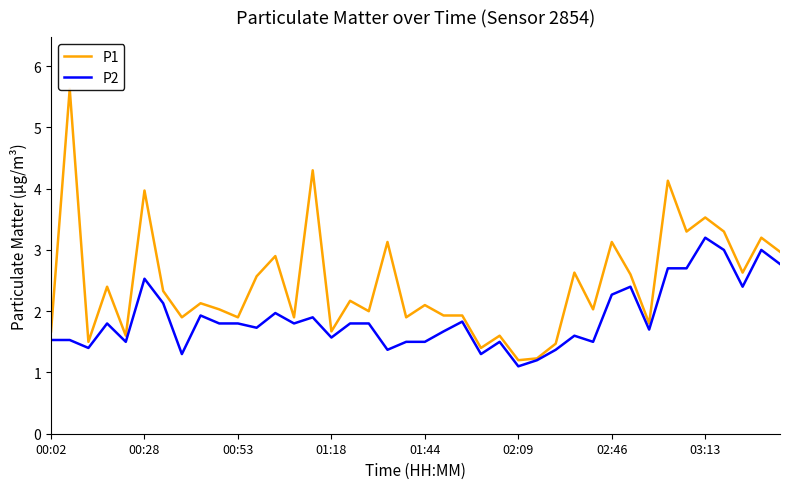

Reading left to right, transcribe all the data shown in this chart.

P1: 1.7	5.6	1.5	2.4	1.6	4.0	2.3	1.9	2.1	2.0	1.9	2.6	2.9	1.9	4.3	1.7	2.2	2.0	3.1	1.9	2.1	1.9	1.9	1.4	1.6	1.2	1.2	1.5	2.6	2.0	3.1	2.6	1.8	4.1	3.3	3.5	3.3	2.6	3.2	3.0
P2: 1.5	1.5	1.4	1.8	1.5	2.5	2.1	1.3	1.9	1.8	1.8	1.7	2.0	1.8	1.9	1.6	1.8	1.8	1.4	1.5	1.5	1.7	1.8	1.3	1.5	1.1	1.2	1.4	1.6	1.5	2.3	2.4	1.7	2.7	2.7	3.2	3.0	2.4	3.0	2.8